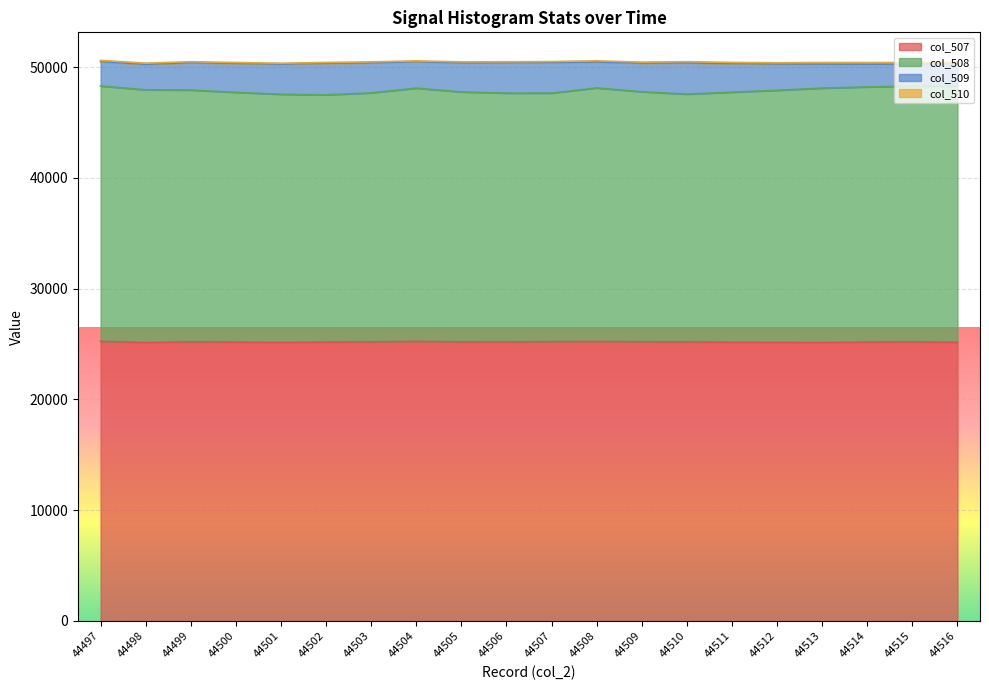

How many categories are shown in the chart?

20